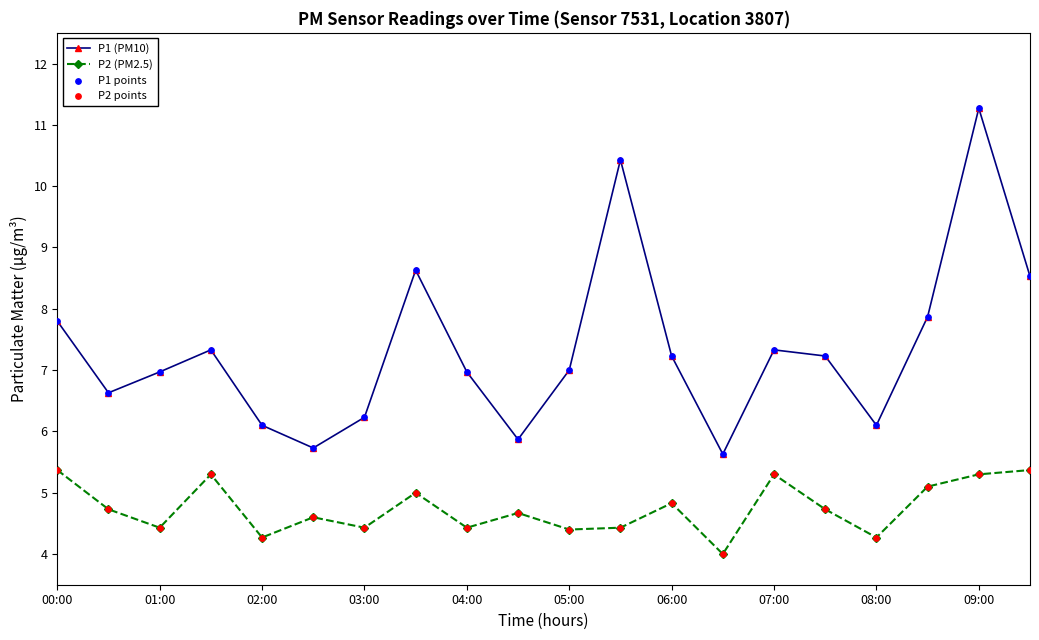

Which series has the largest total across all categories?

P1 (PM10)